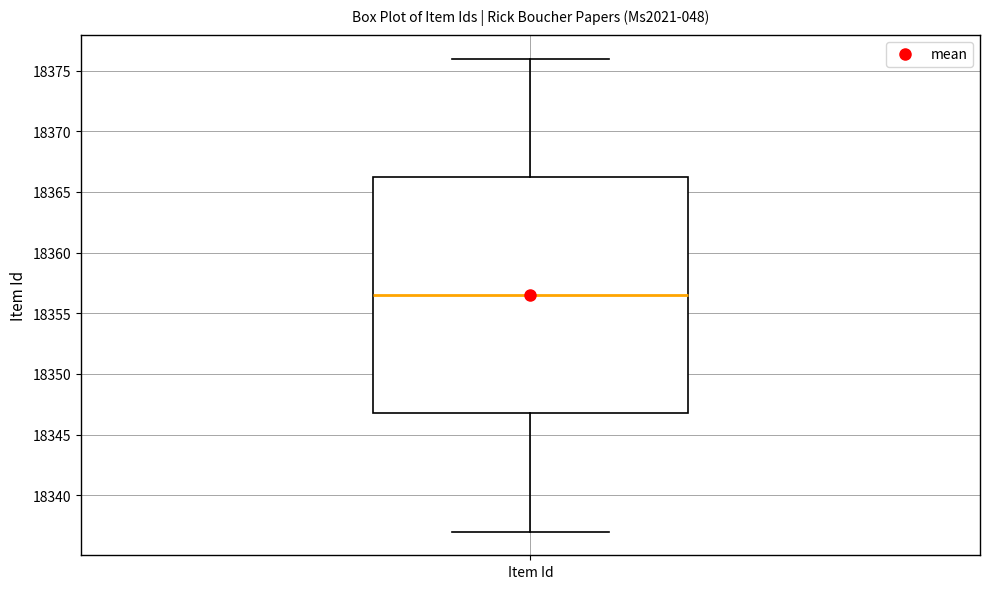

Transcribe this box plot: give where the median line is, the range the box spans, and where the two whiskers end, as read against the y-axis. The values are not printed on the chart, so give them approximately, as read against the axis.

median 18356.5, box 18347.0 to 18366.5, whiskers 18337.0 to 18376.0